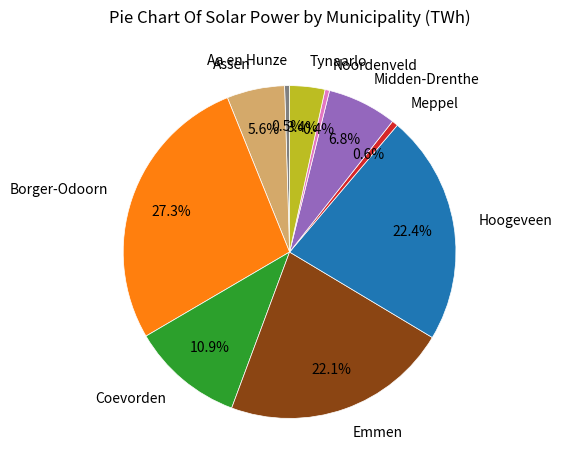

Which category has the biggest portion of the pie?

Borger-Odoorn